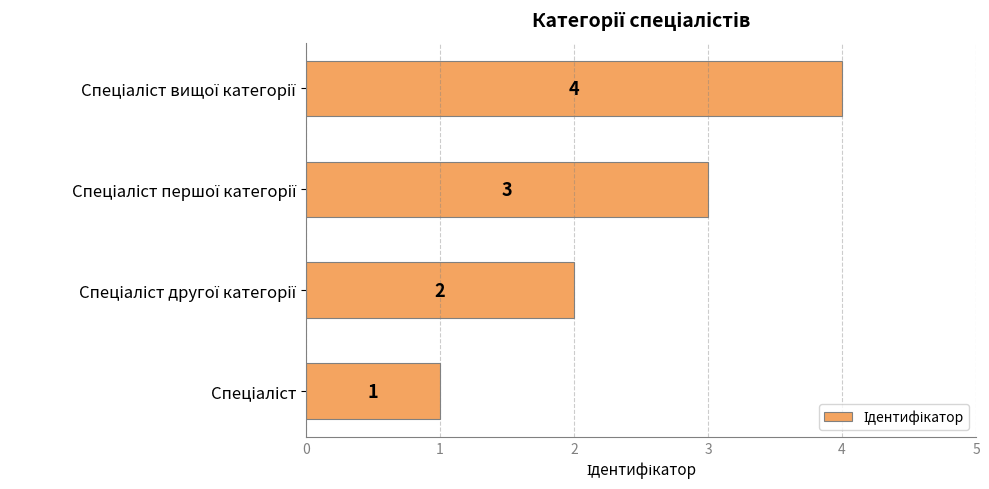

Count the values in the range 2 to 4.

3